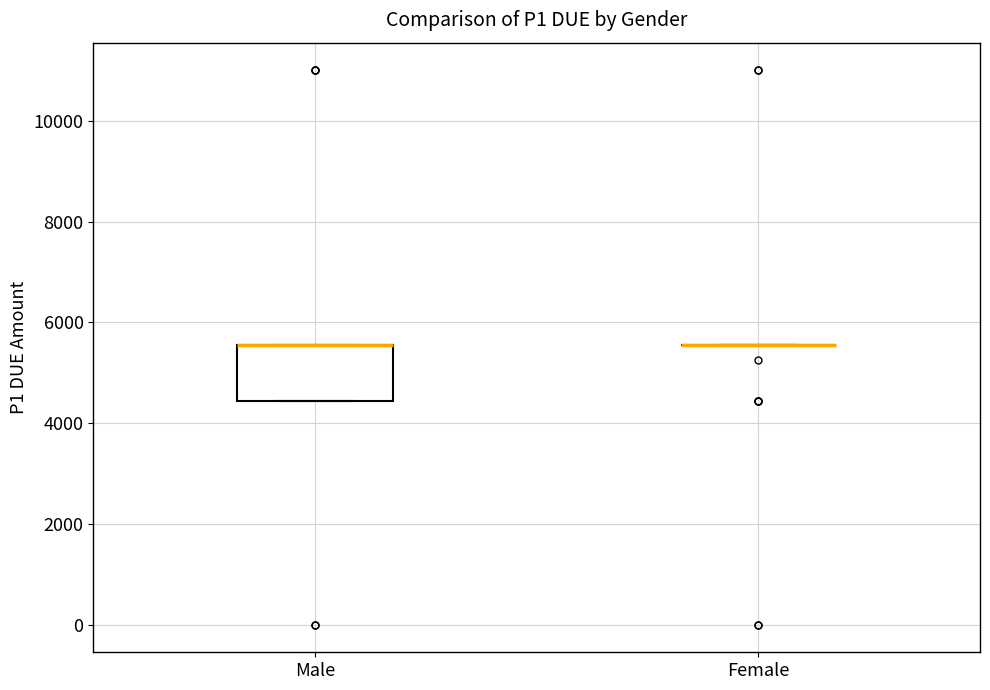

Where is the upper edge of the box for Male on the y-axis? The values are not printed on the chart, so give them approximately, as read against the axis.

5600